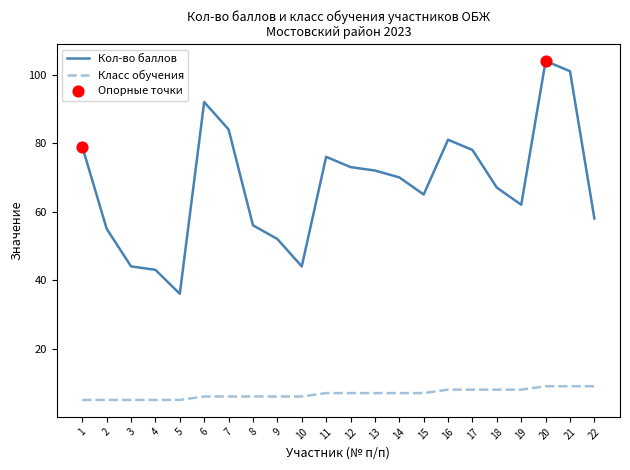

True or false: Кол-во баллов and Класс обучения intersect in this chart.

False